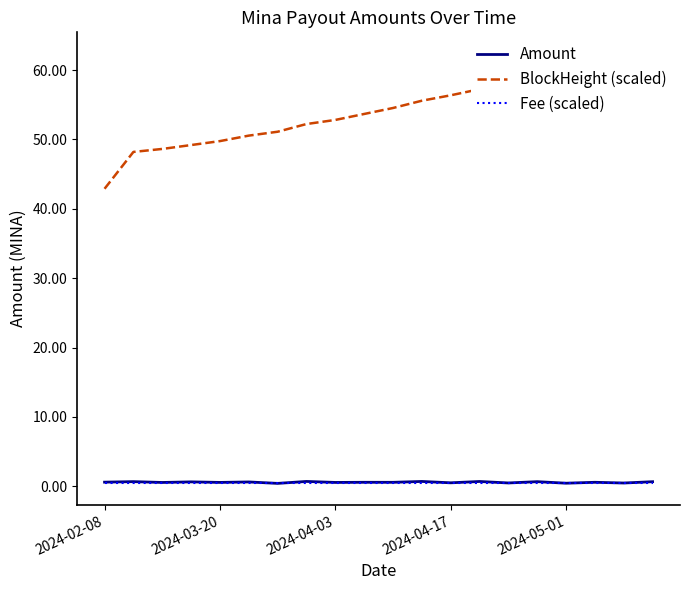

At which category does Amount reach its first local peak?

2024-03-20